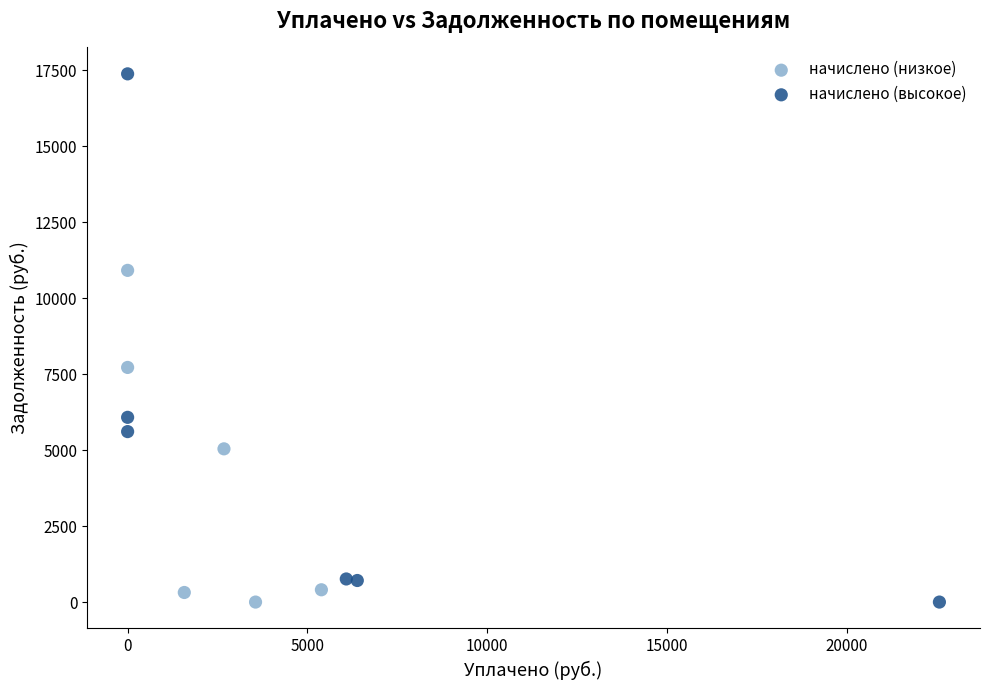

What are all the series names shown in the legend?

начислено (низкое), начислено (высокое)